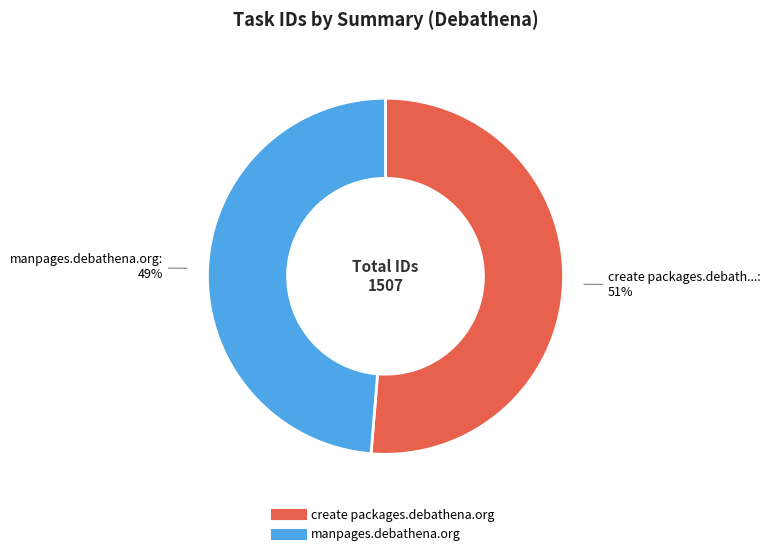

Do manpages.debathena.org and create packages.debathena.org together represent more than half of the pie?

Yes